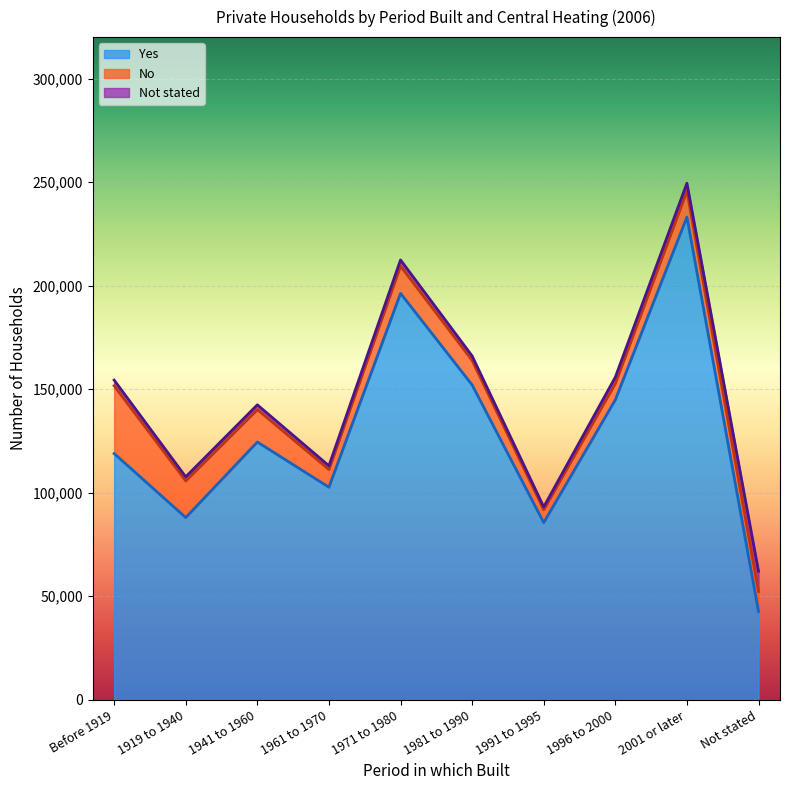

Which series has the widest spread of values?

Yes